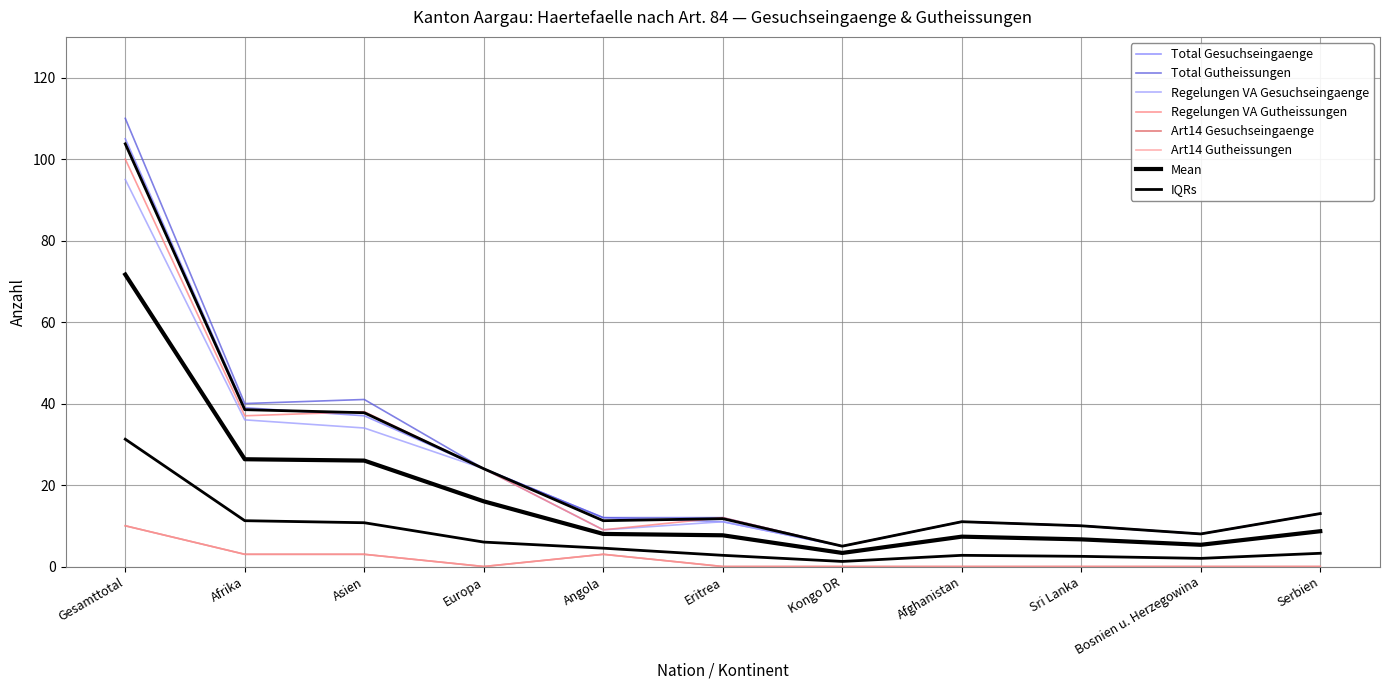

Where does the Total Gutheissungen series first go above 12?

Gesamttotal